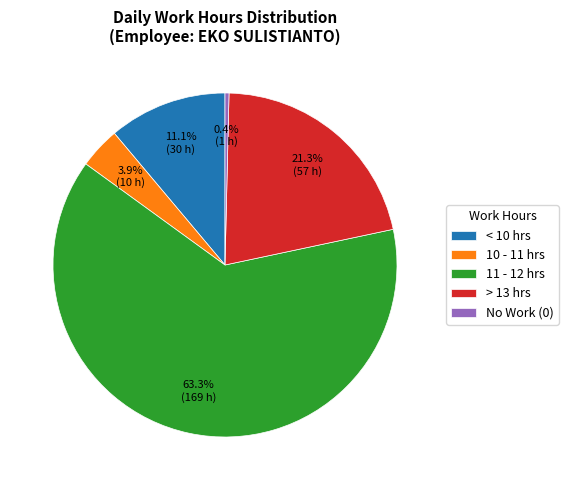

Count the number of slices in the pie.

5